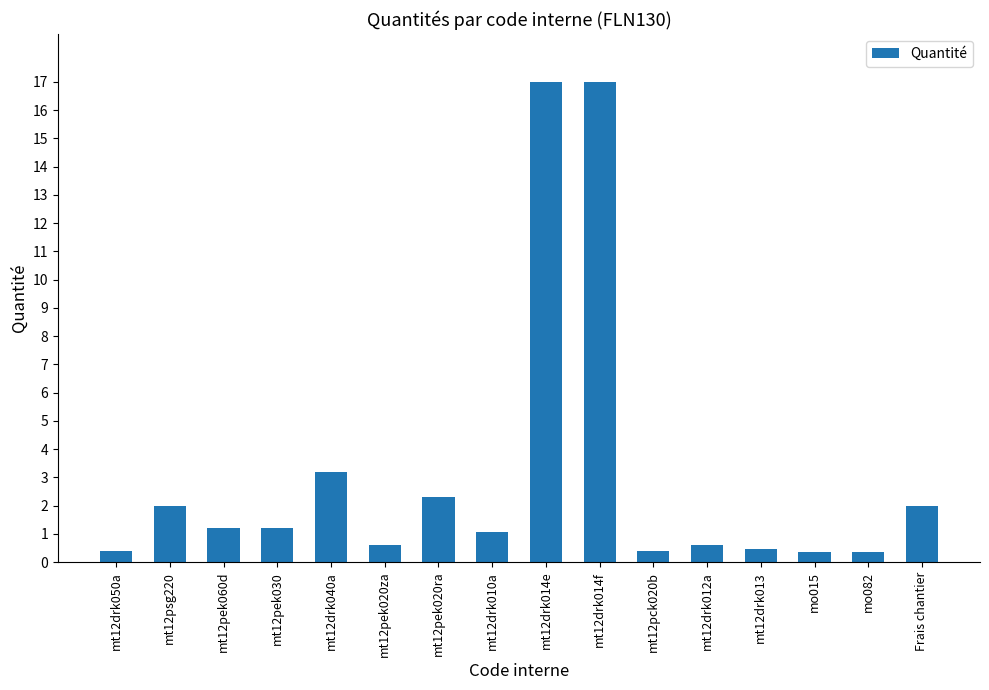

What is the value of the 12th bar from the left?

0.6